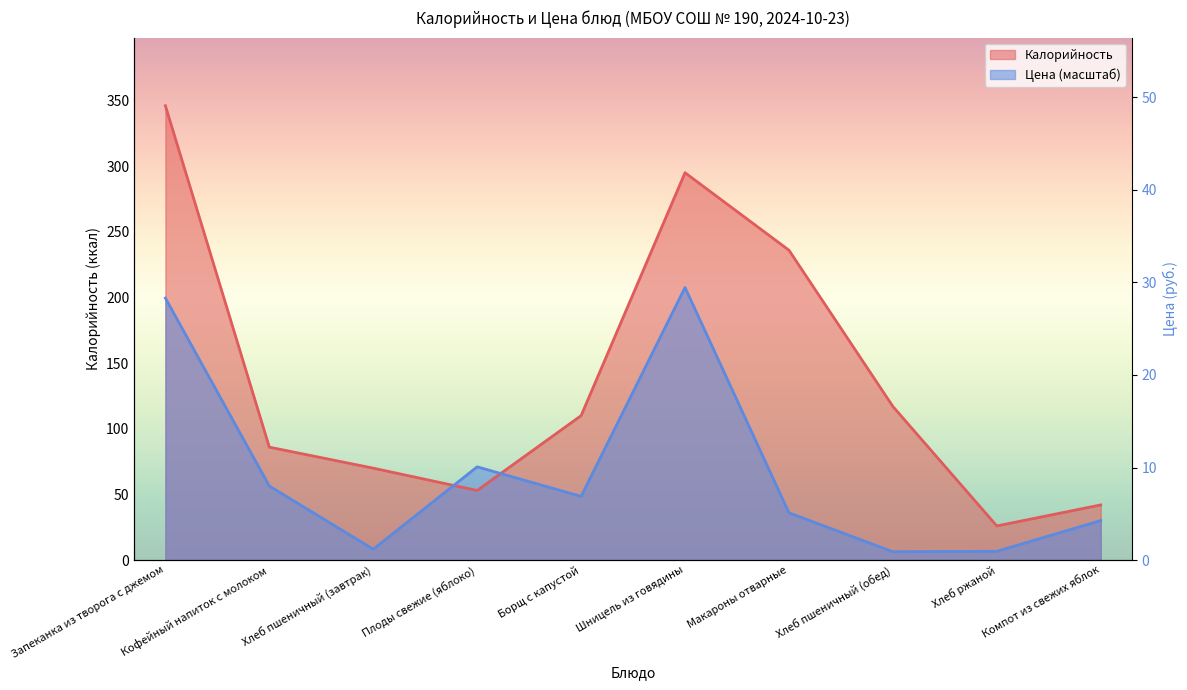

The value of Калорийность at Борщ с капустой is 110.0. True or false?

True